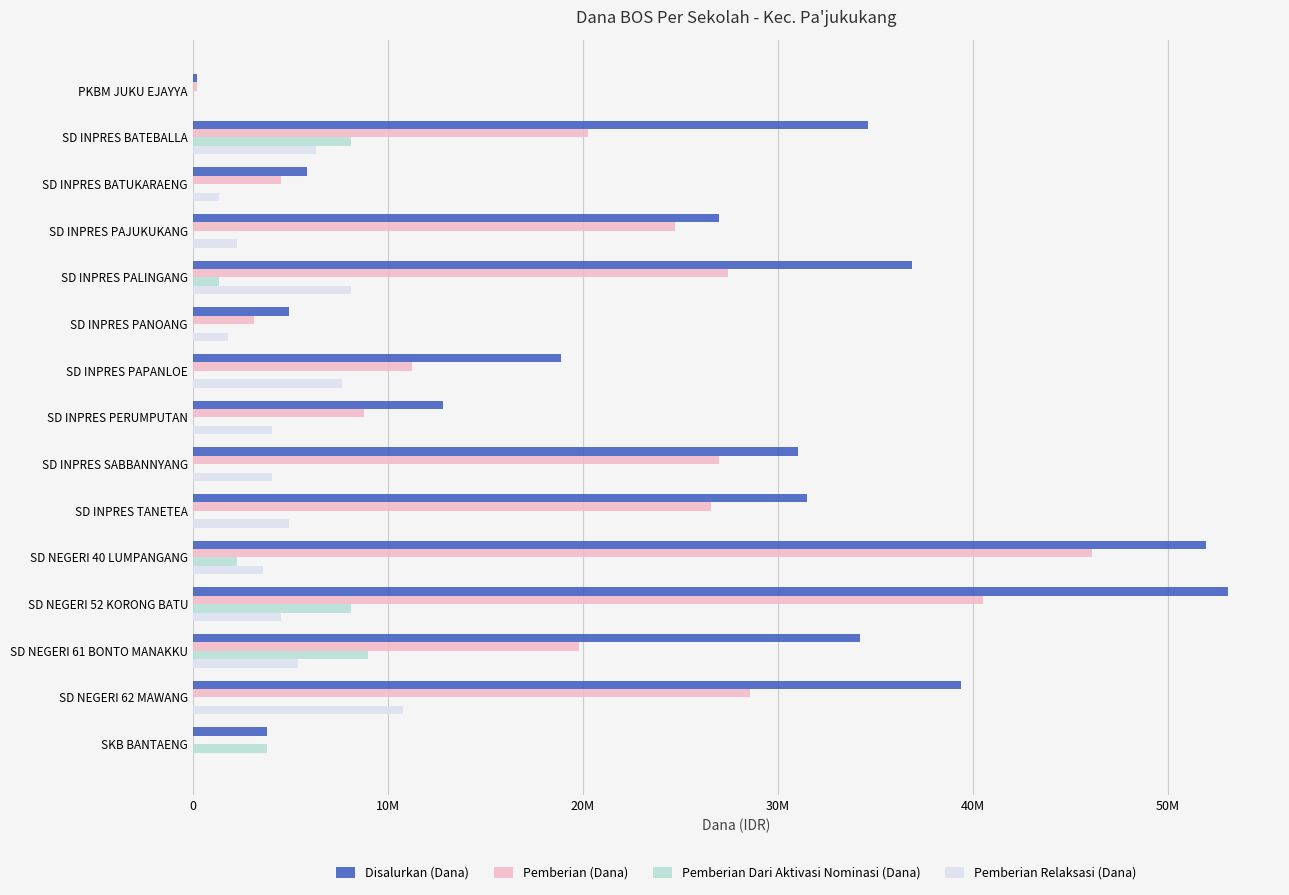

What are all the series names shown in the legend?

Disalurkan (Dana), Pemberian (Dana), Pemberian Dari Aktivasi Nominasi (Dana), Pemberian Relaksasi (Dana)